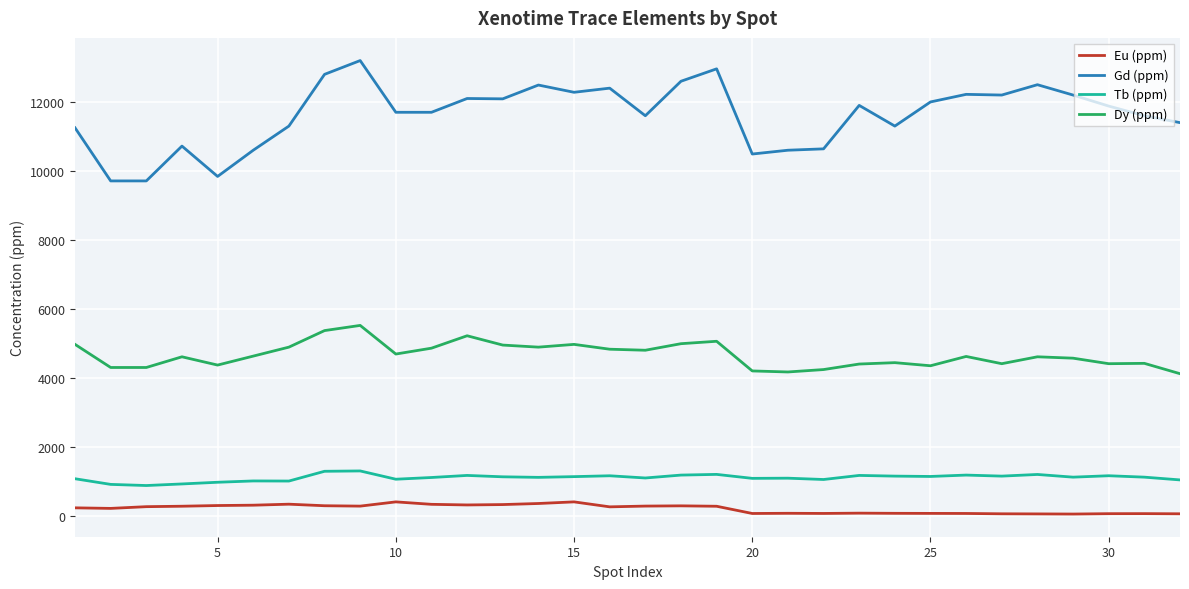

True or false: Gd (ppm) and Tb (ppm) intersect in this chart.

False